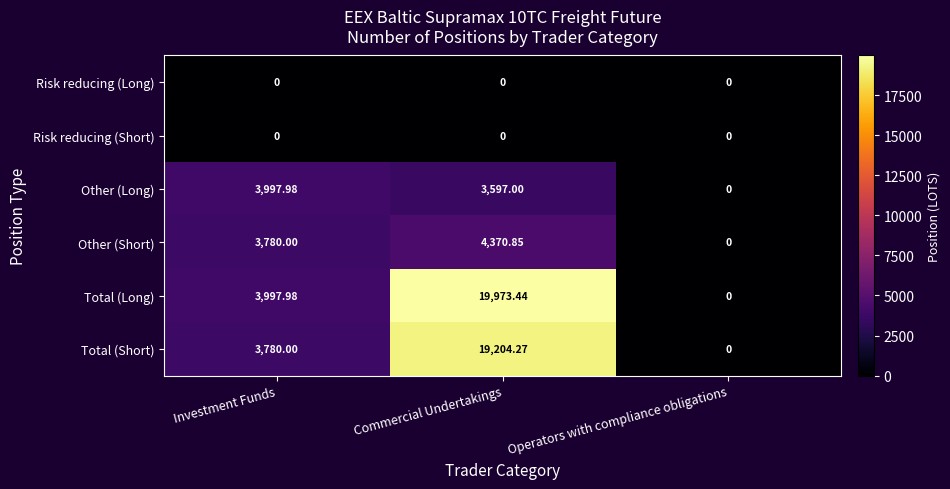

Rank the categories by Other (Long) value from lowest to highest.

Operators with compliance obligations, Commercial Undertakings, Investment Funds